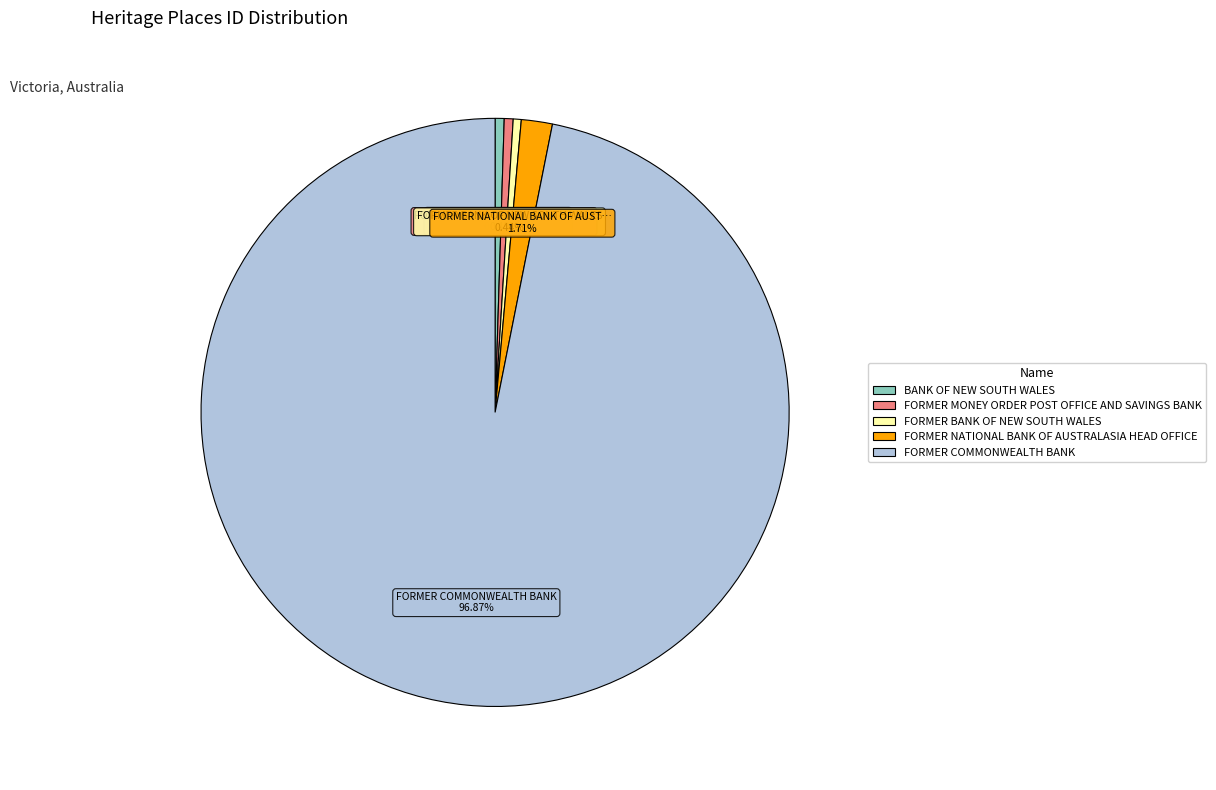

Is it true that BANK OF NEW SOUTH WALES is 13% of the pie?

False